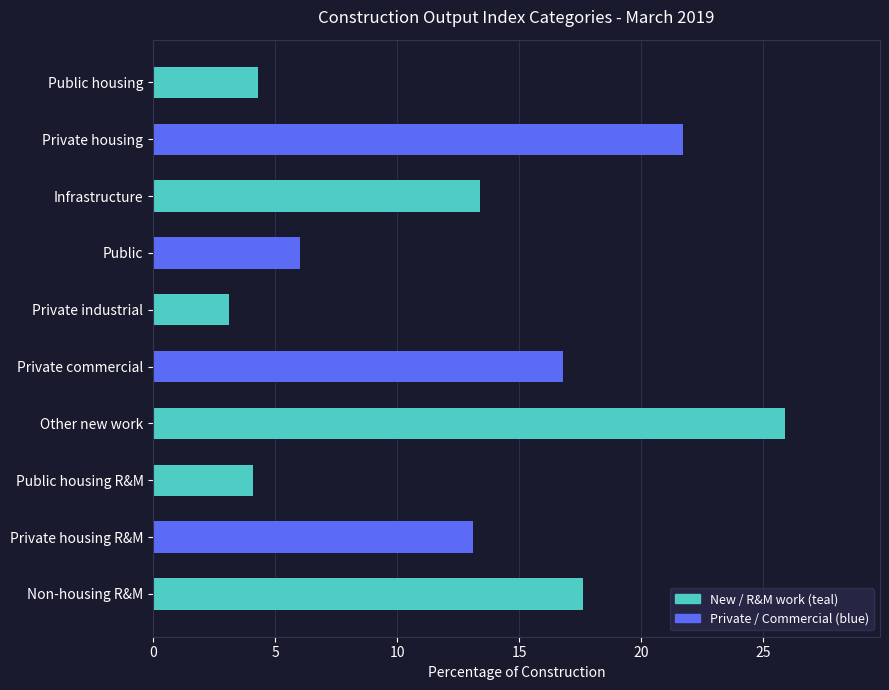

Reading bottom to top, extract all data points from this chart.

17.6	13.1	4.1	25.9	16.8	3.1	6.0	13.4	21.7	4.3